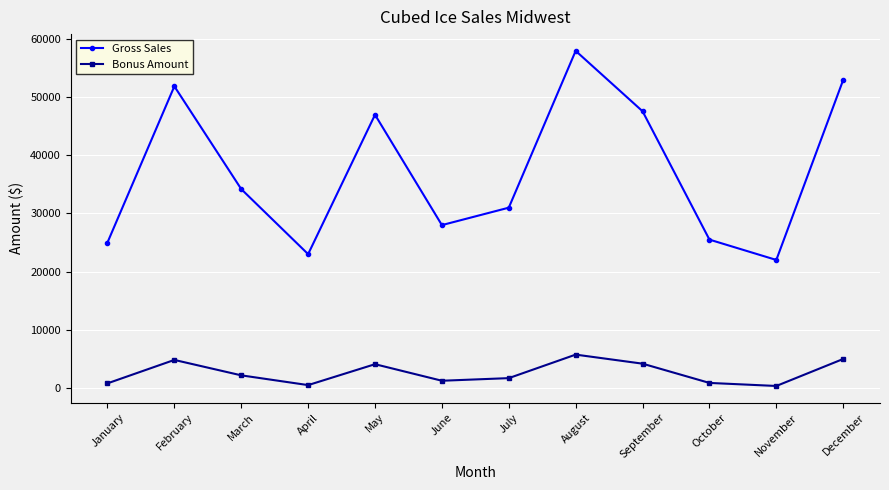

Is it true that Gross Sales equals 52642 at July?

False